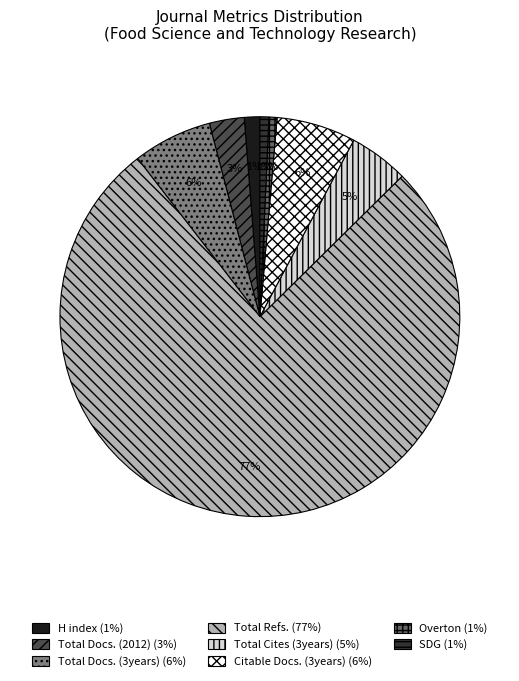

Which slice represents more than half of the pie?

Total Refs.